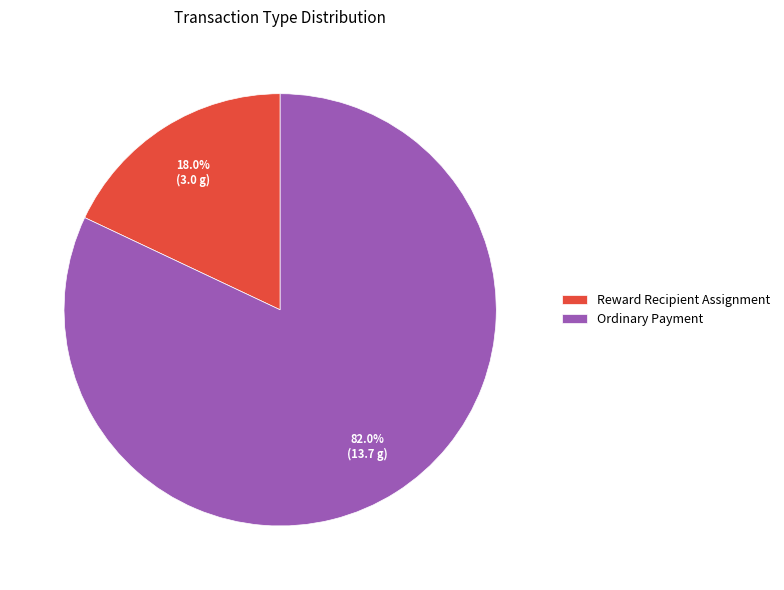

How many slices are in this pie chart?

2